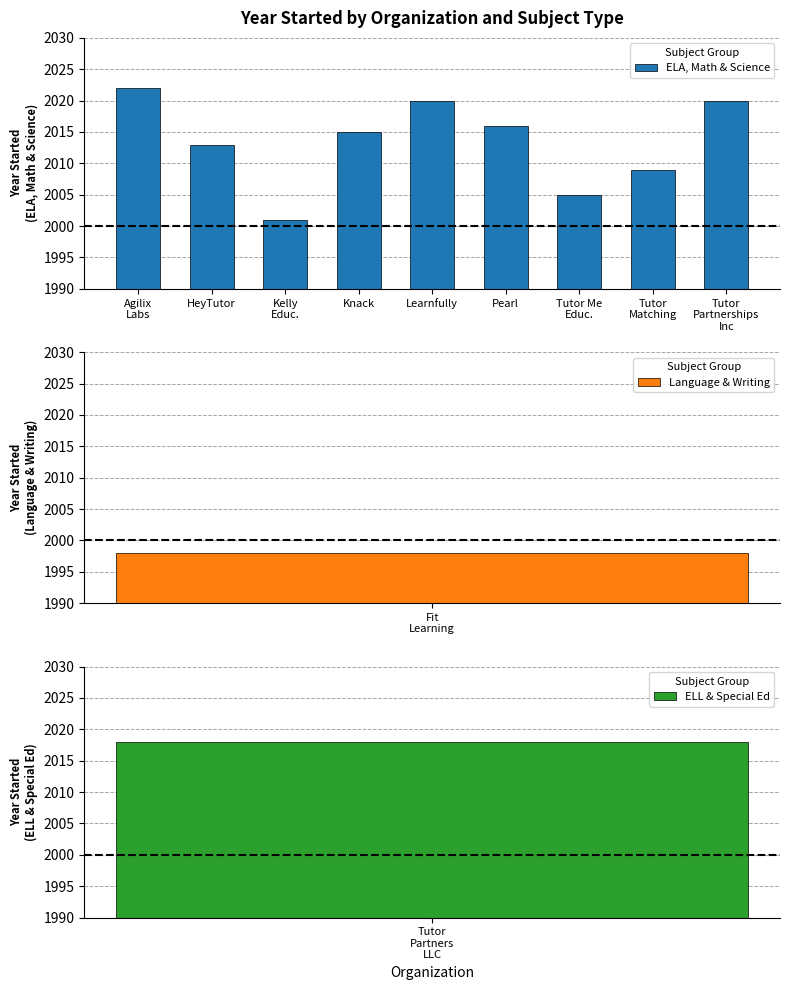

What is the label of the 3rd bar from the right?

Tutor Me
Educ.